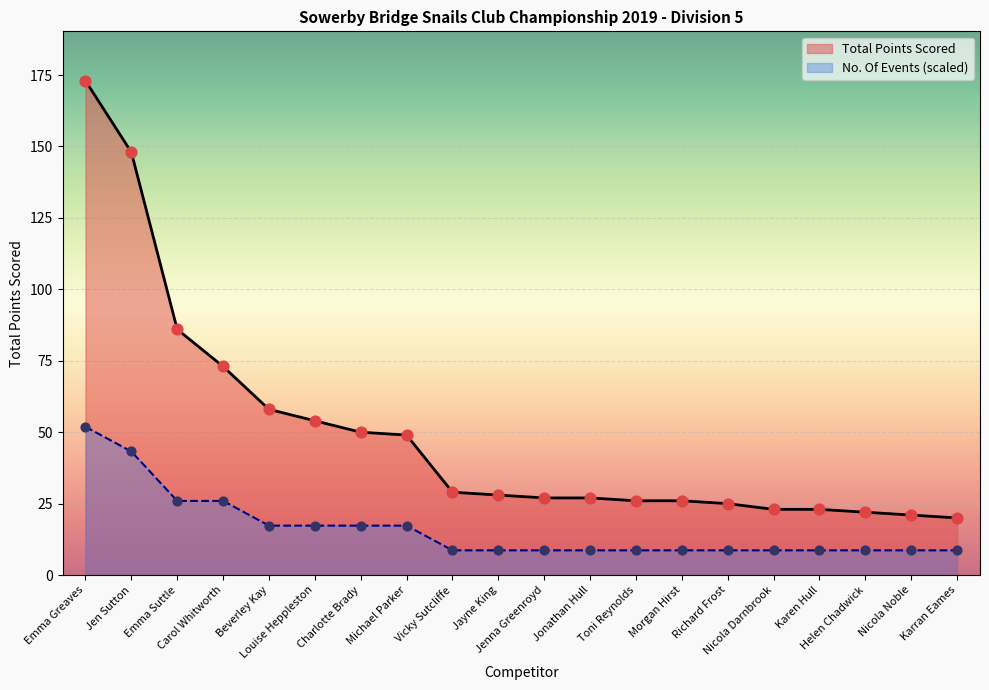

Which series has the widest spread of Y values?

Total Points Scored